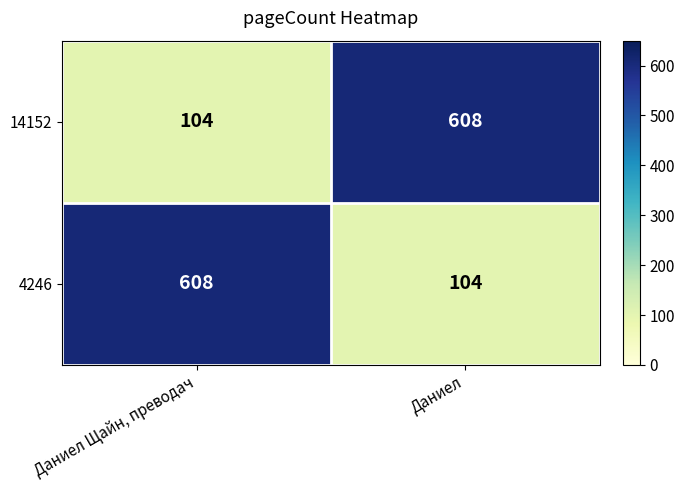

What is the sum of the 4246 values at Даниел and Даниел Щайн, преводач?

712